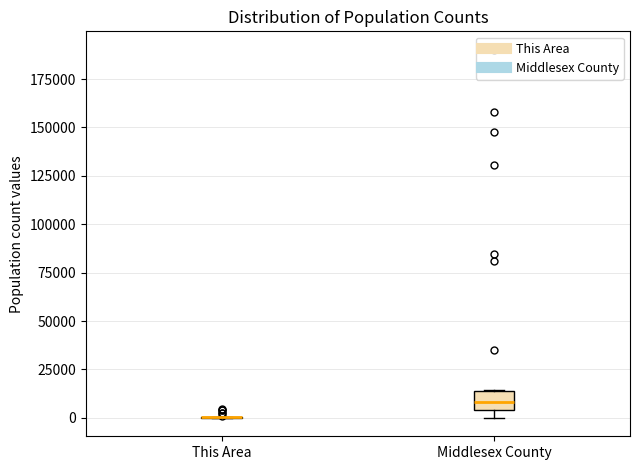

Which box is the tallest, from its lower edge to its upper edge?

Middlesex County